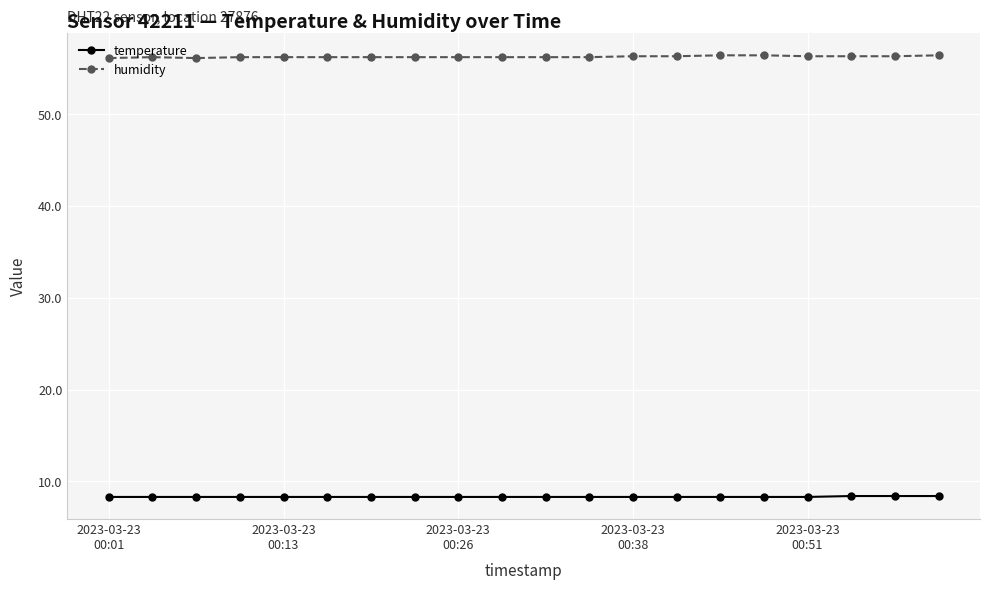

What is the minimum value for humidity?

56.1